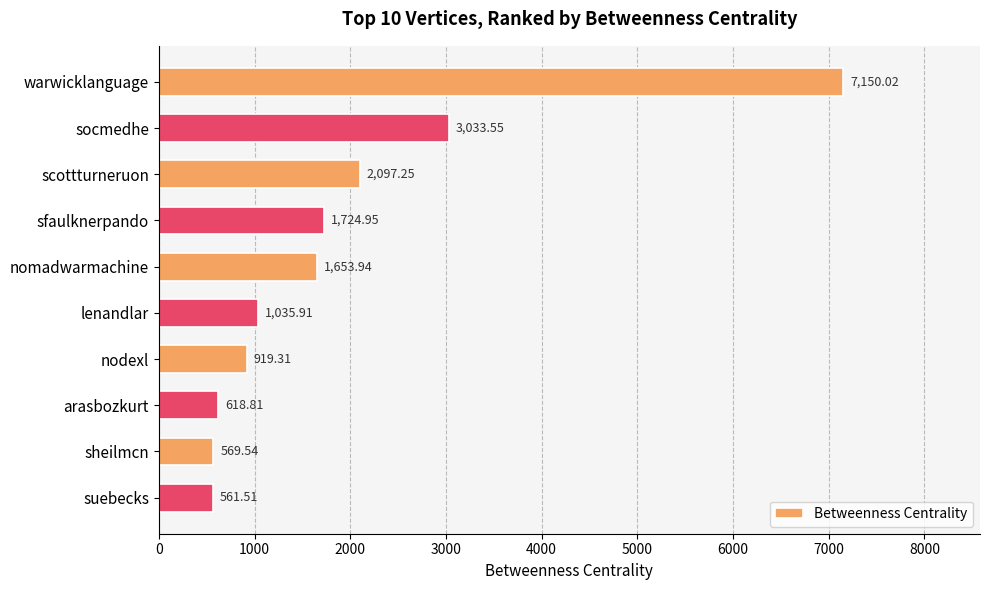

What is the sum of all values?

19364.8